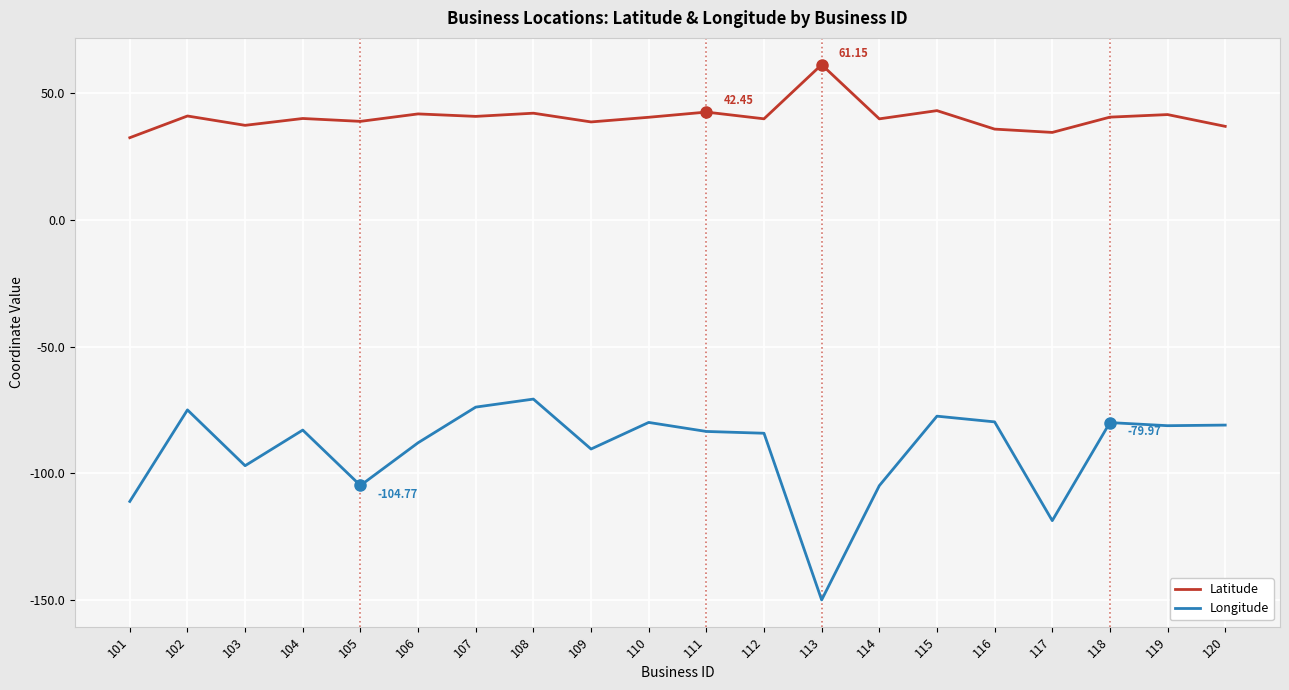

The value of Latitude at 118 is 40.5. True or false?

True